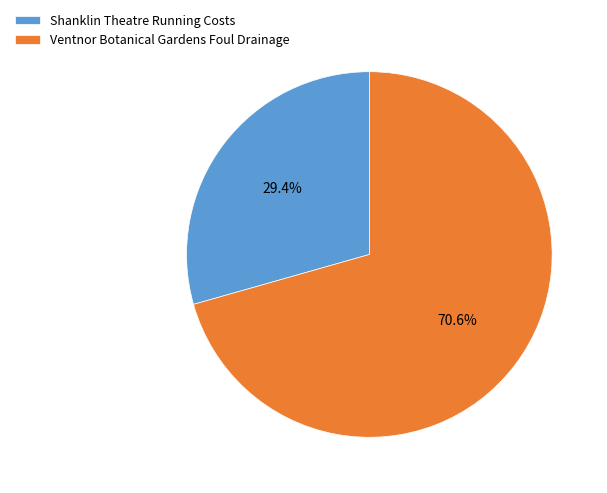

The Ventnor Botanical Gardens Foul Drainage slice represents 71% of the pie. True or false?

True